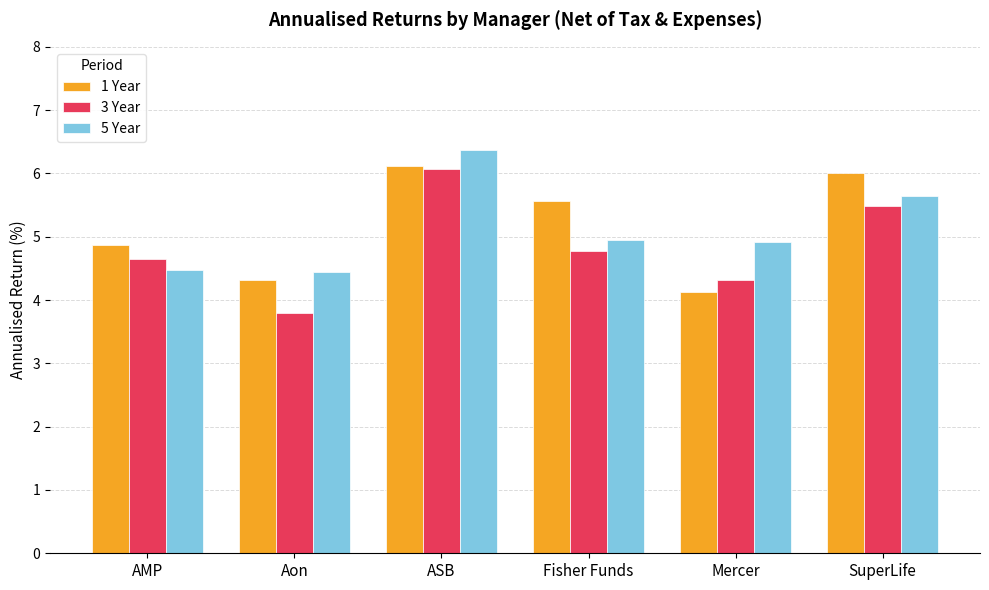

What is the total value across all series at ASB?

18.6